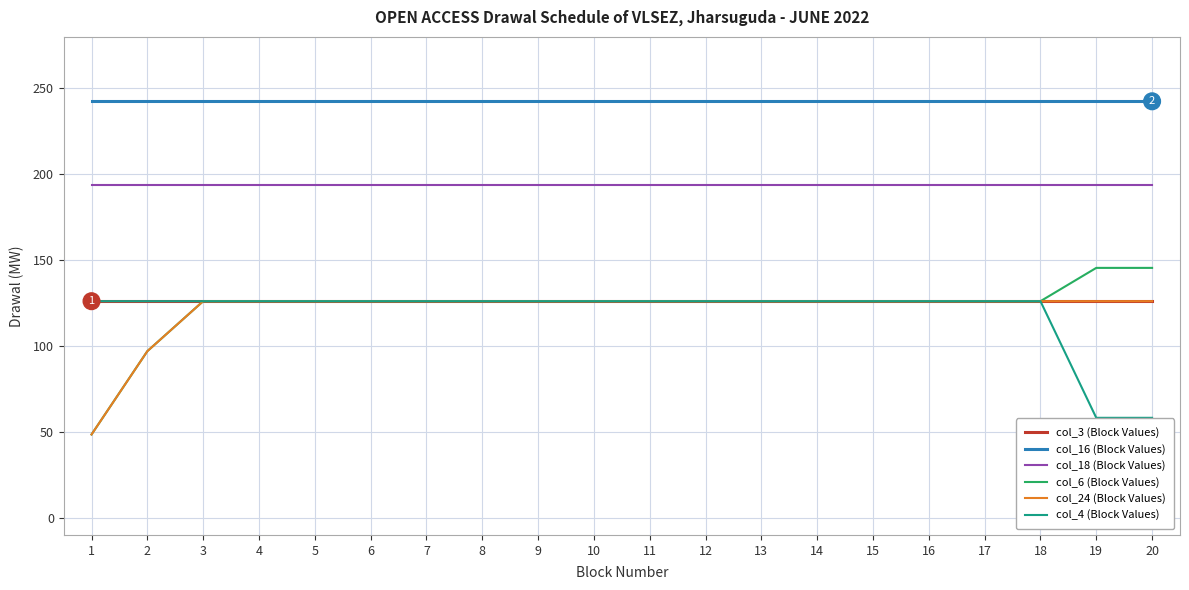

Which series has the largest range (max minus min)?

col_6 (Block Values)